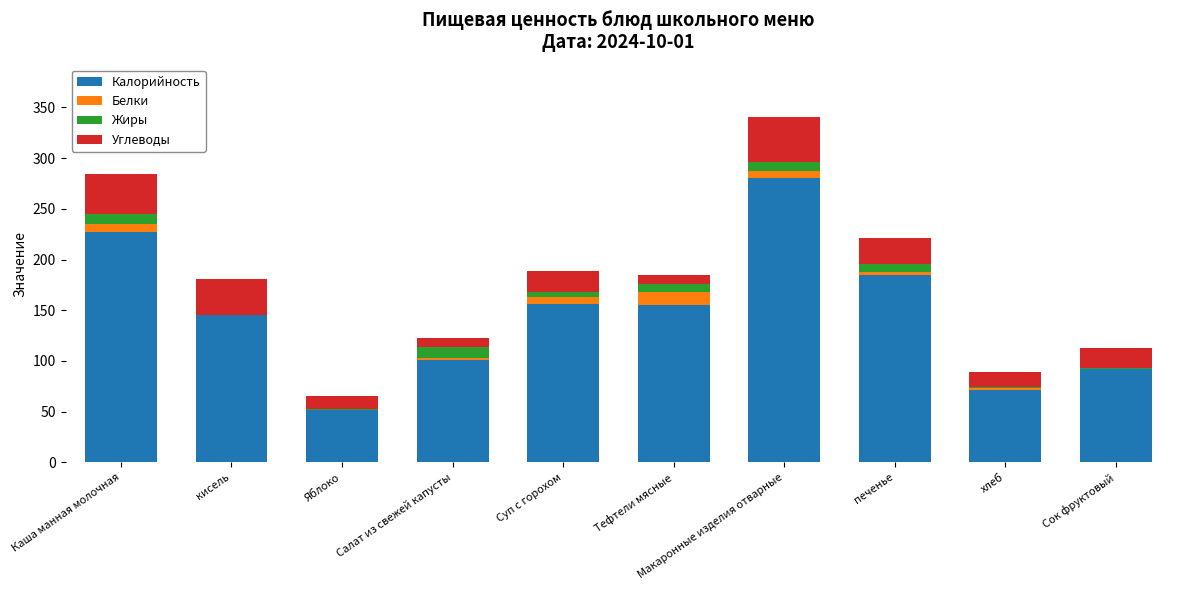

At which category is the sum across all series the highest?

Макаронные изделия отварные